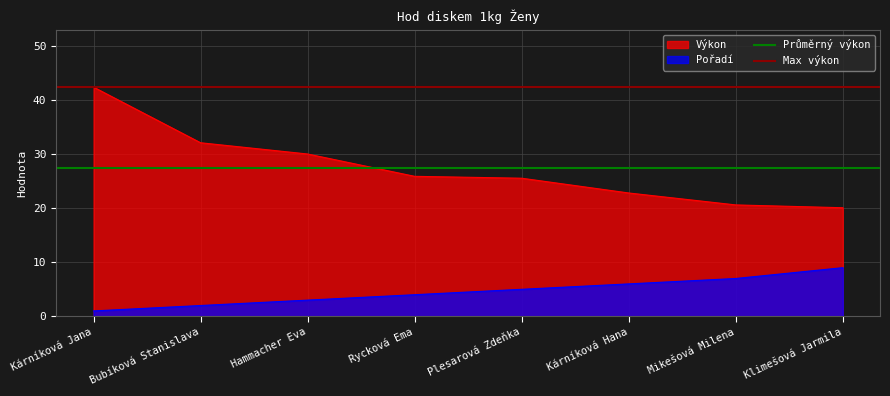

At which category does the chart reach its peak across all series?

Kárníková Jana